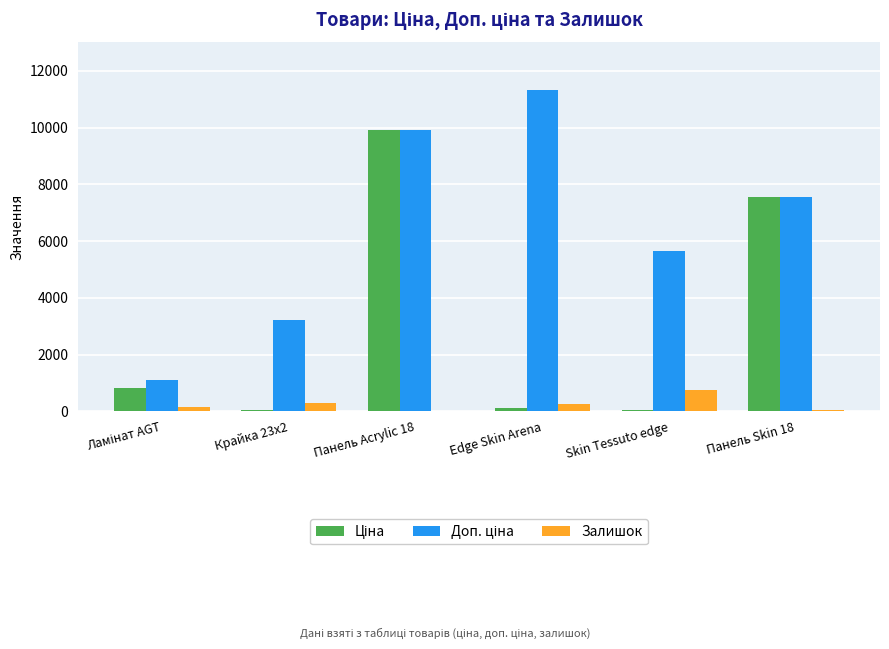

Which label corresponds to the largest value in the chart?

Edge Skin Arena